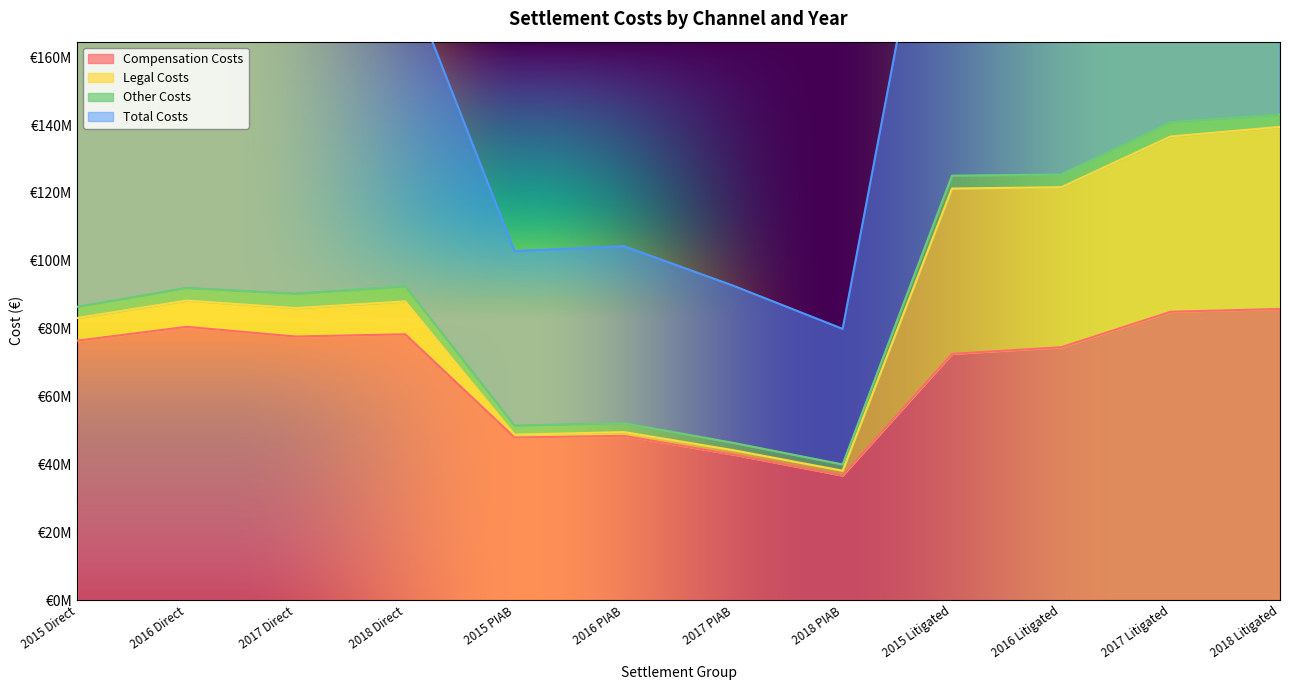

What is the greatest value displayed?

286214790.7